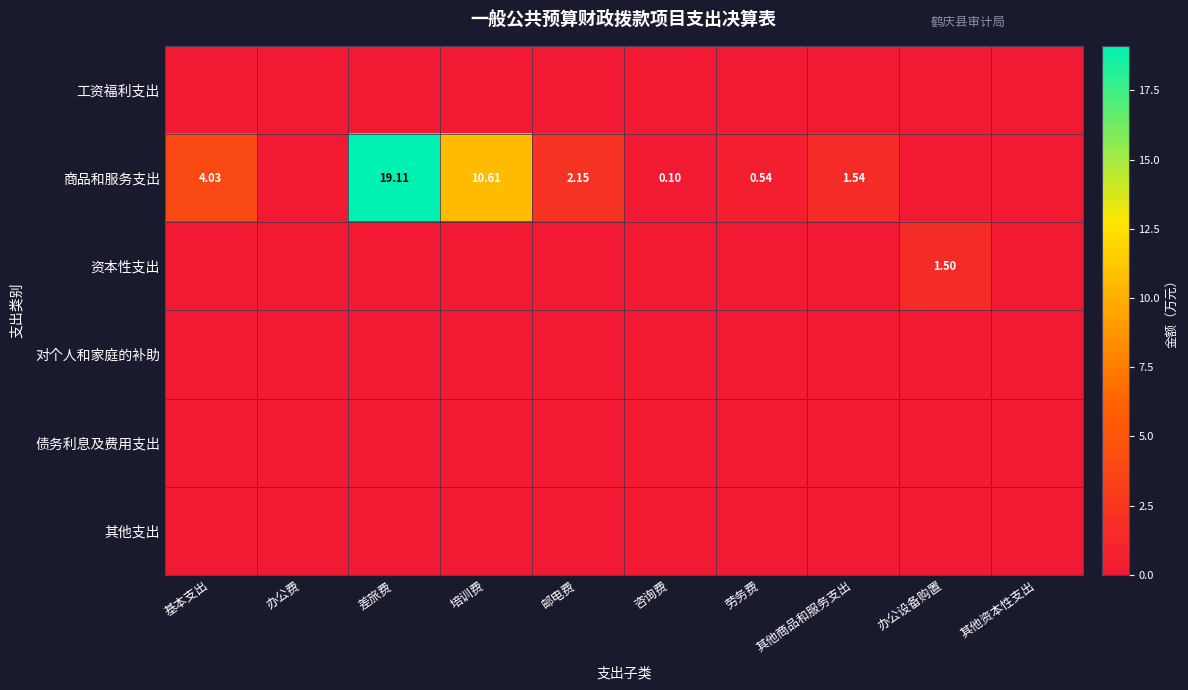

At which category is the sum across all series the highest?

差旅费